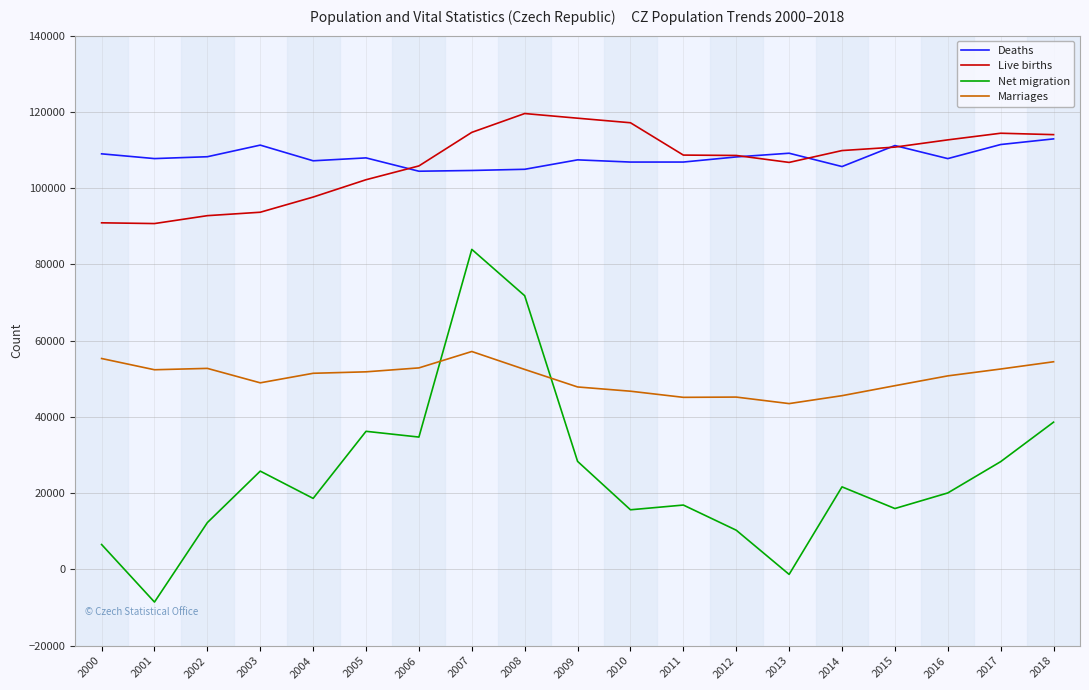

Which series changed the most between 2013 and 2015?

Net migration